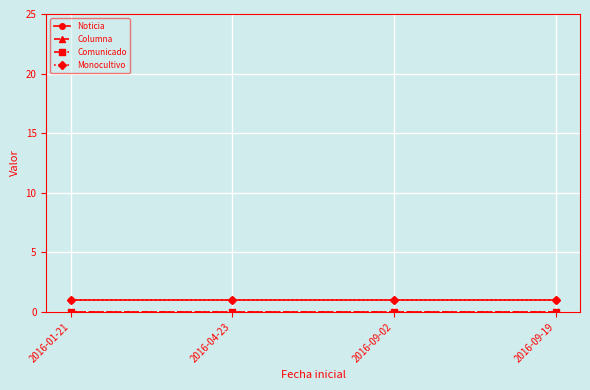

Reading left to right, what are all the values shown in this chart?

Noticia: 2016-01-21=1	2016-04-23=1	2016-09-02=1	2016-09-19=1
Columna: 2016-01-21=0	2016-04-23=0	2016-09-02=0	2016-09-19=0
Comunicado: 2016-01-21=0	2016-04-23=0	2016-09-02=0	2016-09-19=0
Monocultivo: 2016-01-21=1	2016-04-23=1	2016-09-02=1	2016-09-19=1